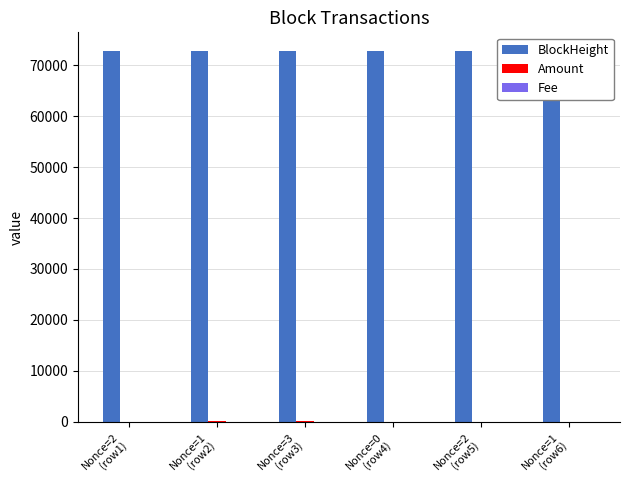

List the series in order of their peak value, lowest first.

Fee, Amount, BlockHeight